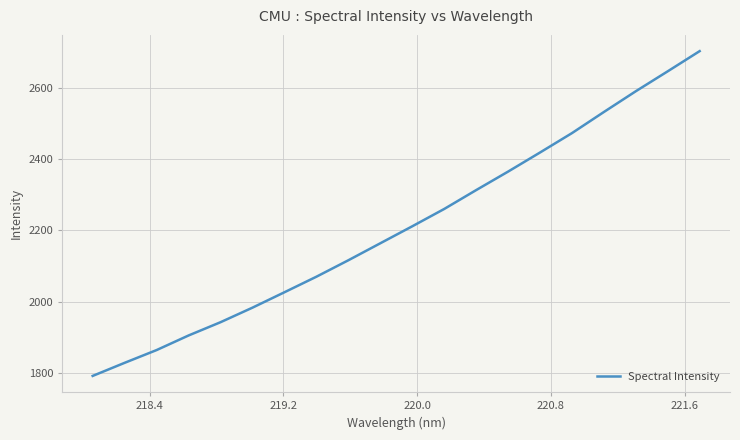

What is the smallest value displayed?

1791.8